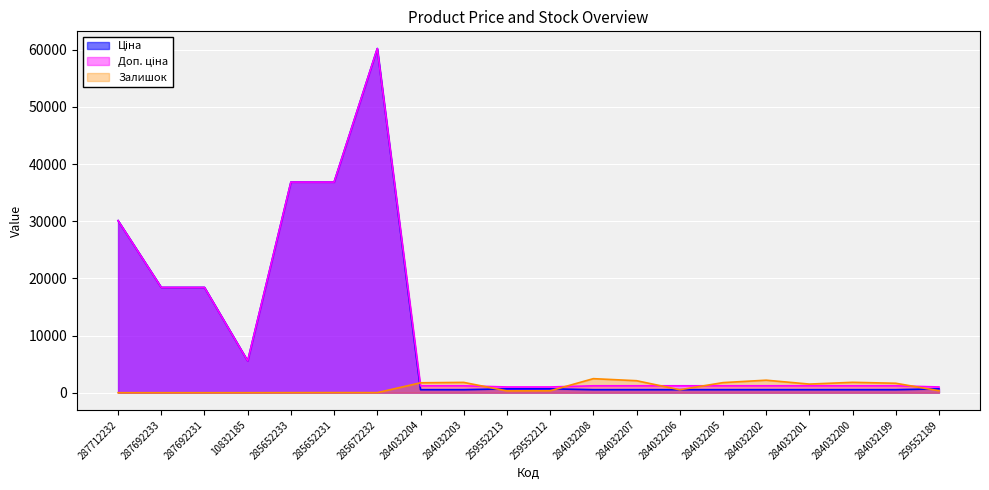

How many lines are shown in the chart?

3